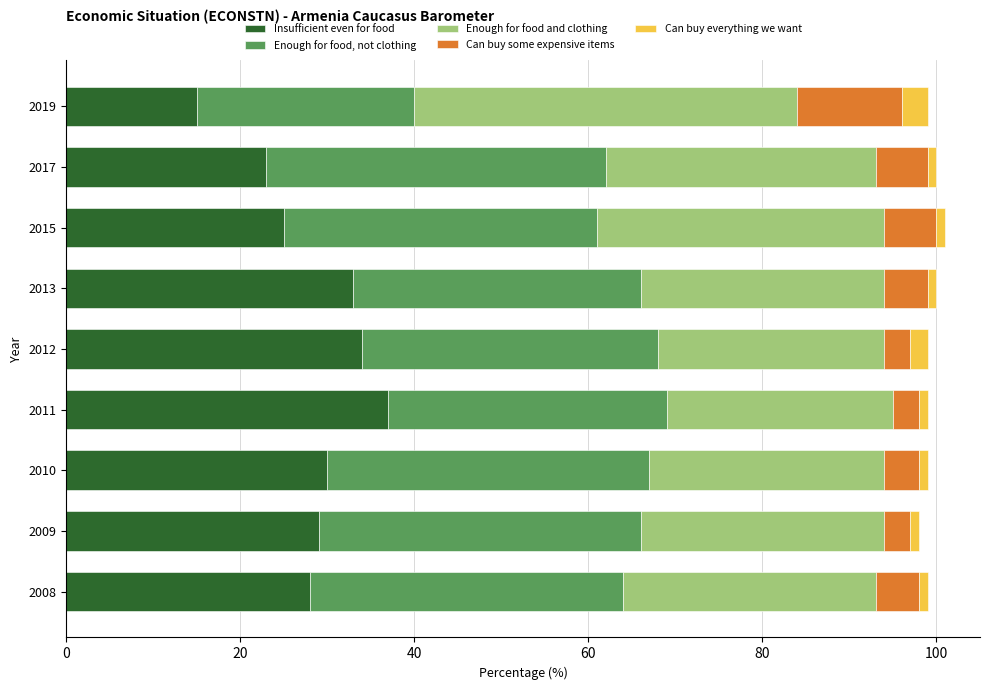

What is the highest value of the Insufficient even for food series?

37